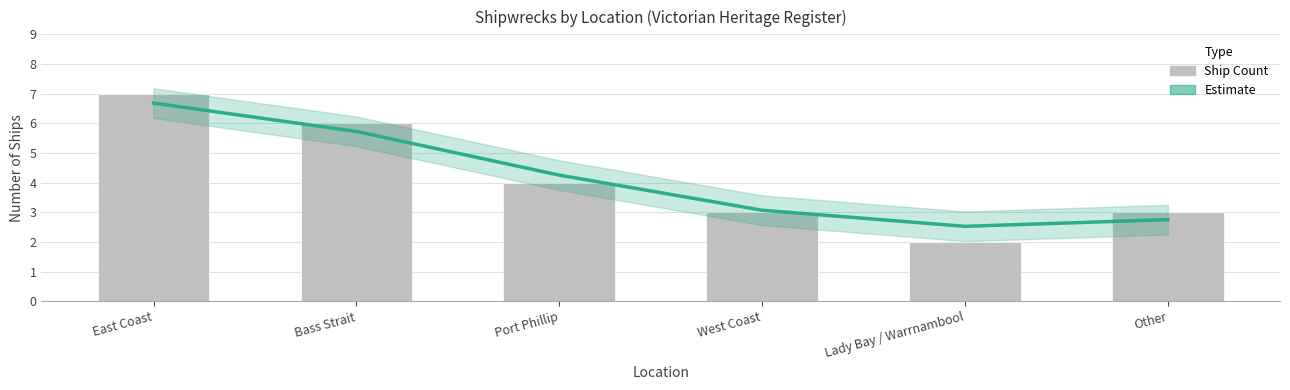

How many series are shown in this chart?

2